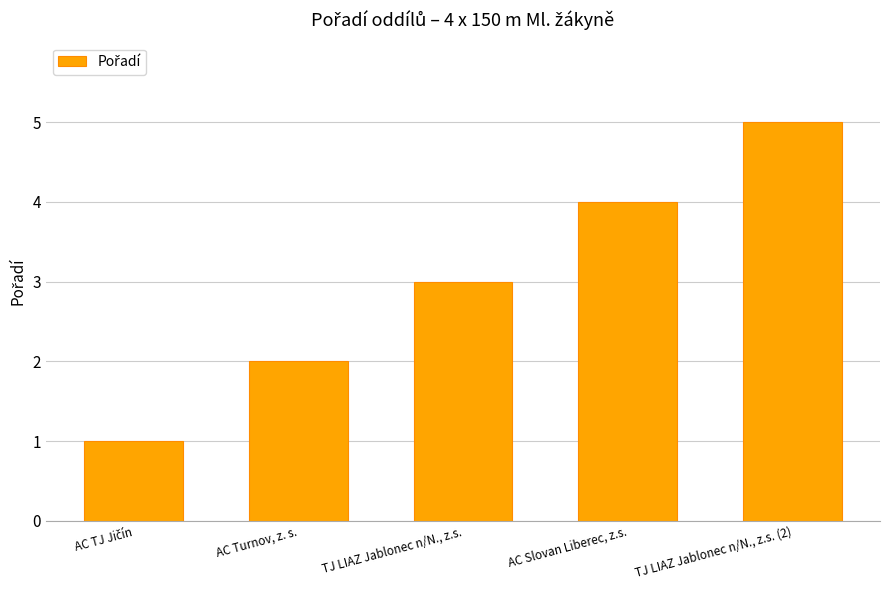

True or false: the data shows 3 at TJ LIAZ Jablonec n/N., z.s..

True